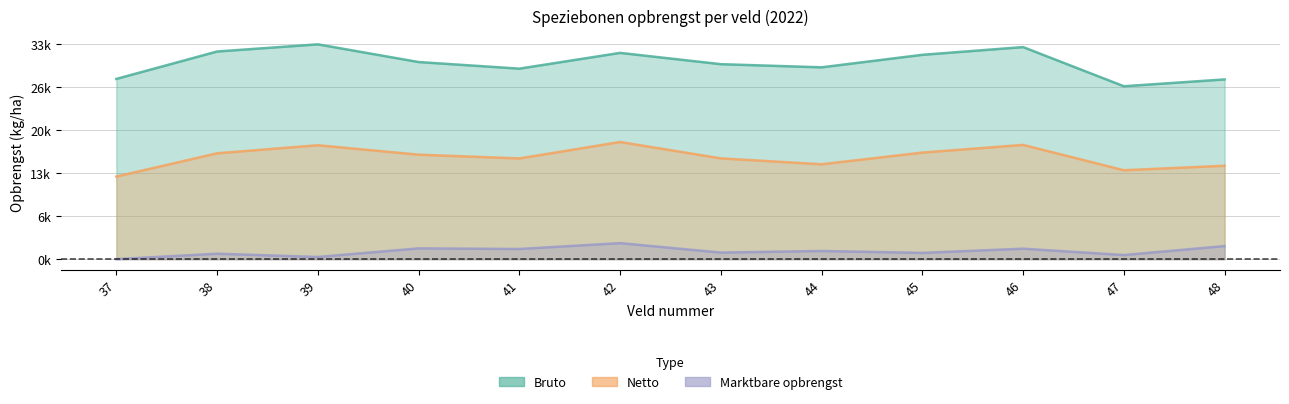

At which label does Netto reach its peak?

42